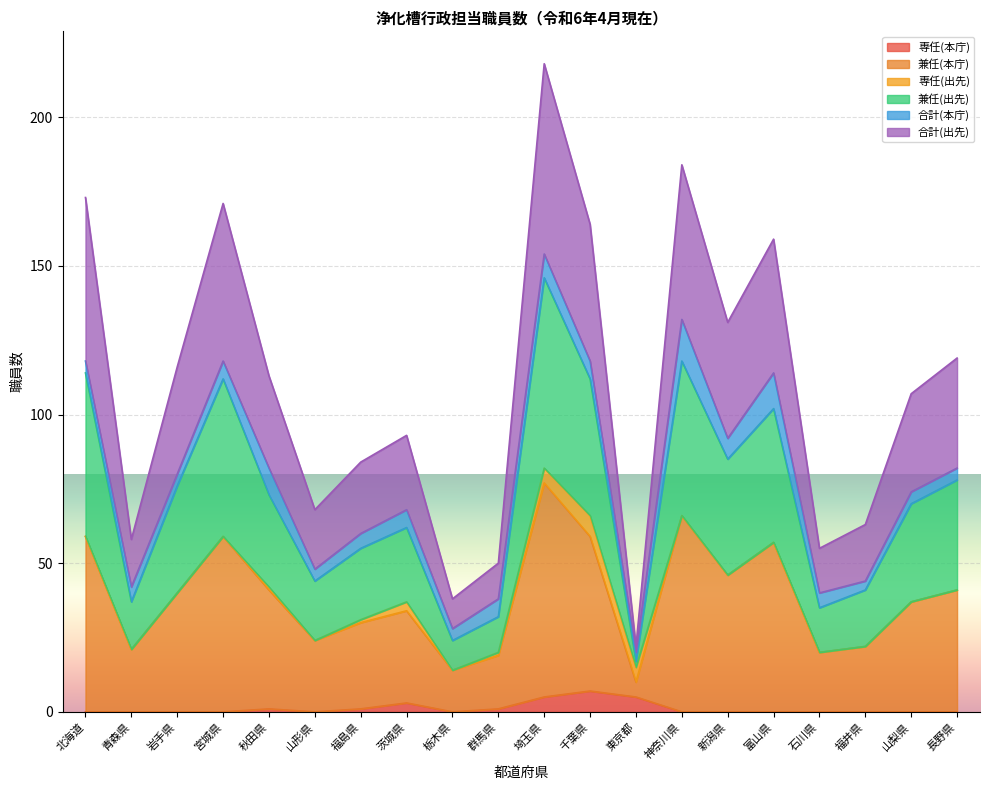

What is the approximate value of 兼任(出先) at 石川県, to the nearest 5?

35